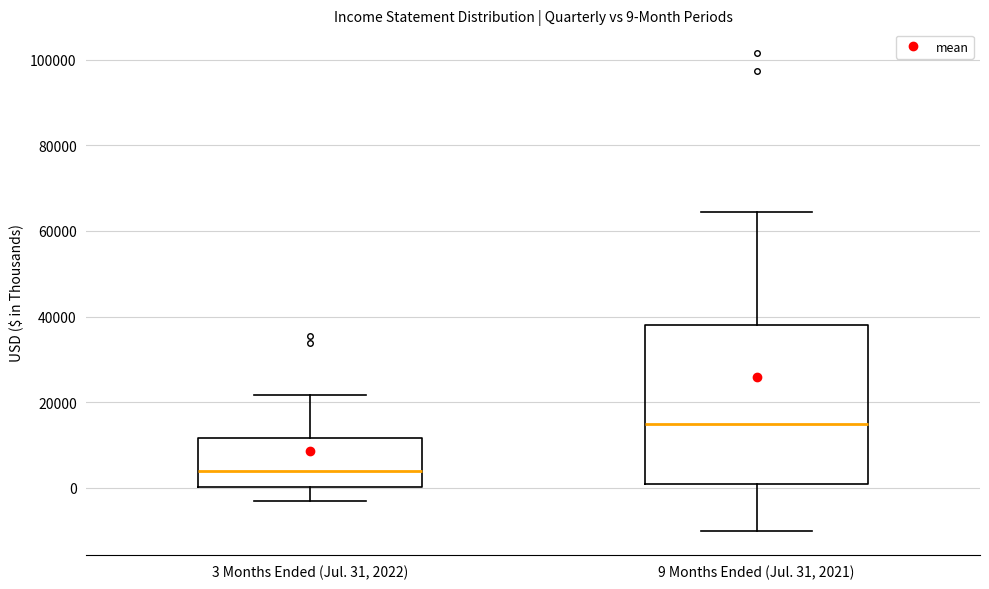

Which box has the highest median line?

9 Months Ended (Jul. 31, 2021)